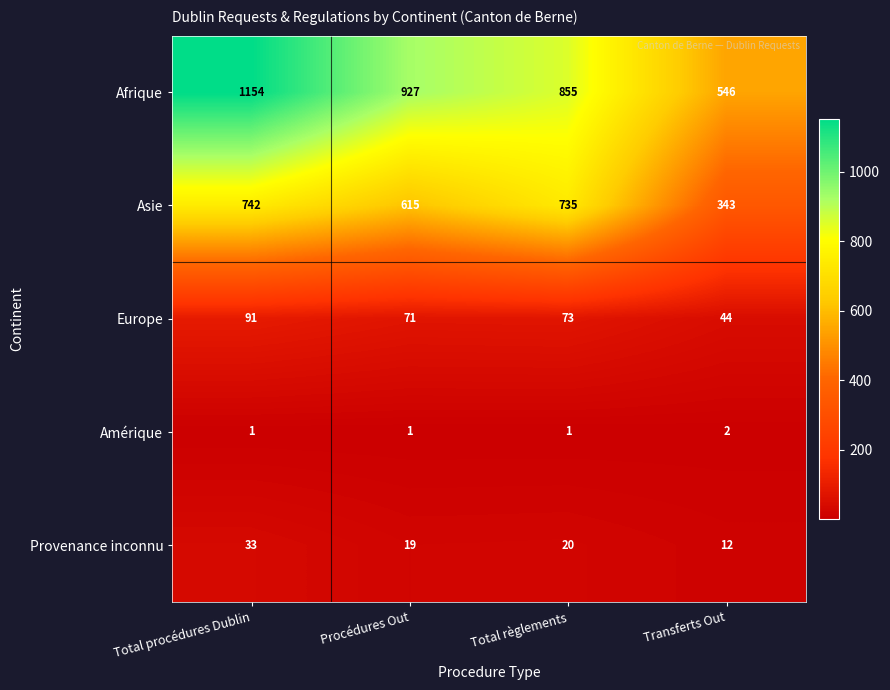

Reading right to left, what are all the values shown in this chart?

Afrique: Transferts Out=546	Total règlements=855	Procédures Out=927	Total procédures Dublin=1154
Asie: Transferts Out=343	Total règlements=735	Procédures Out=615	Total procédures Dublin=742
Europe: Transferts Out=44	Total règlements=73	Procédures Out=71	Total procédures Dublin=91
Amérique: Transferts Out=2	Total règlements=1	Procédures Out=1	Total procédures Dublin=1
Provenance inconnu: Transferts Out=12	Total règlements=20	Procédures Out=19	Total procédures Dublin=33